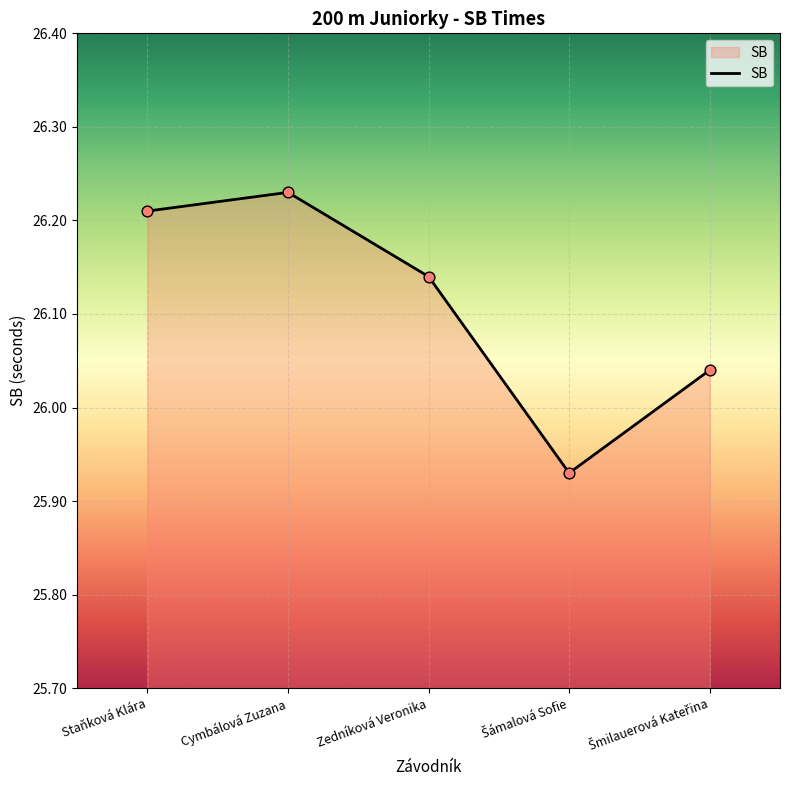

What is the sum of all values?

130.6